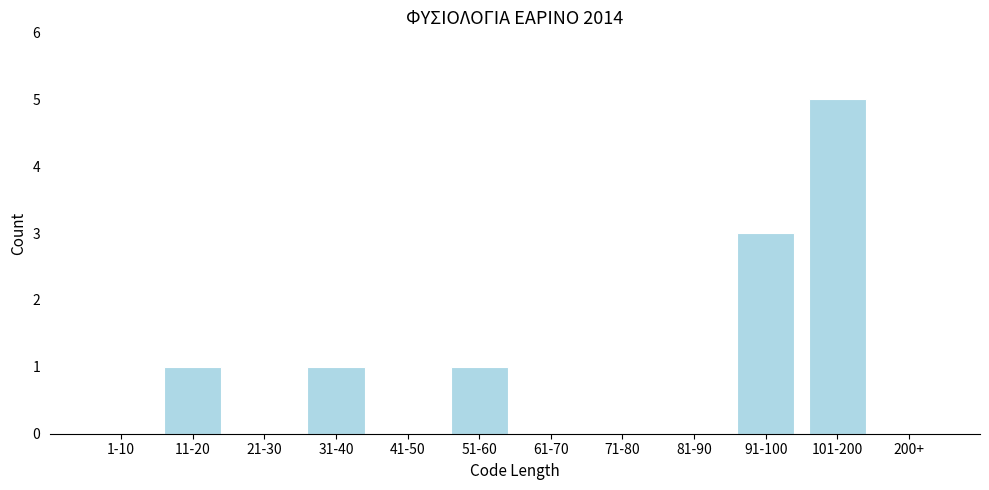

Reading left to right, extract all data points from this chart.

1-10=0	11-20=1	21-30=0	31-40=1	41-50=0	51-60=1	61-70=0	71-80=0	81-90=0	91-100=3	101-200=5	200+=0